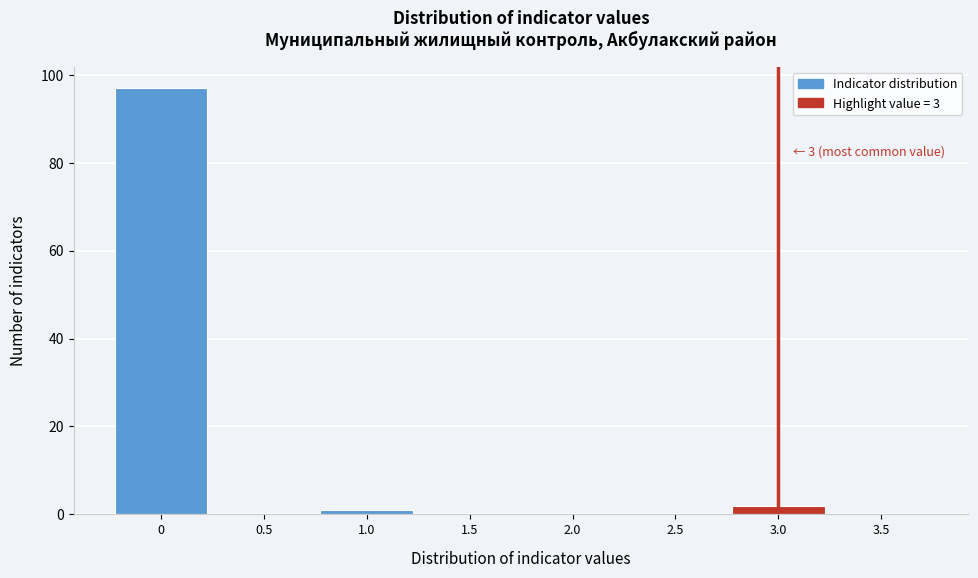

Over which range of the x-axis is the bar tallest?

-0.25 to 0.25